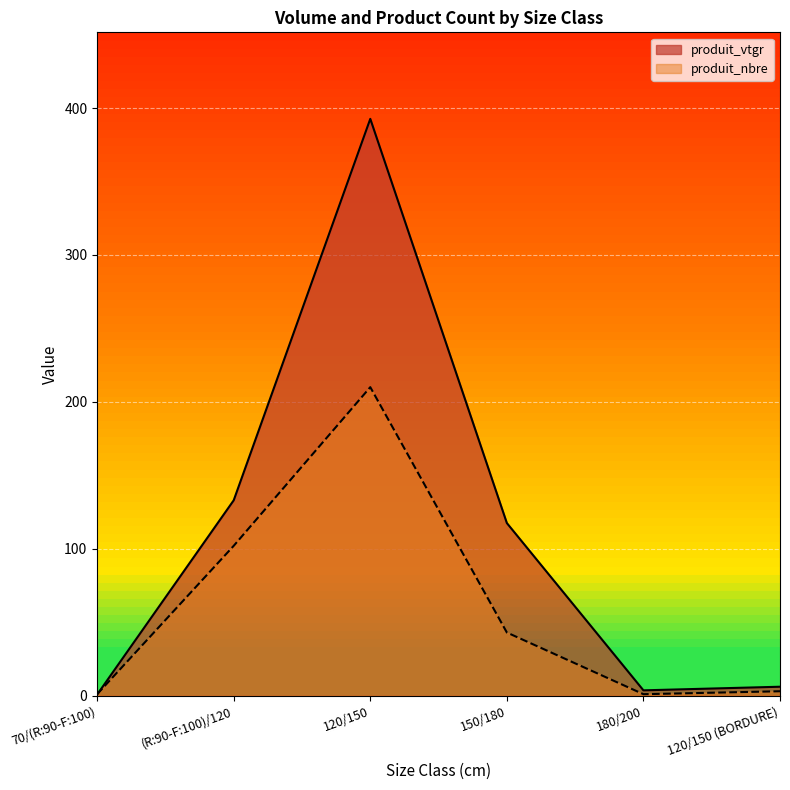

Rank the categories by produit_vtgr value from lowest to highest.

70/(R:90-F:100), 180/200, 120/150 (BORDURE), 150/180, (R:90-F:100)/120, 120/150